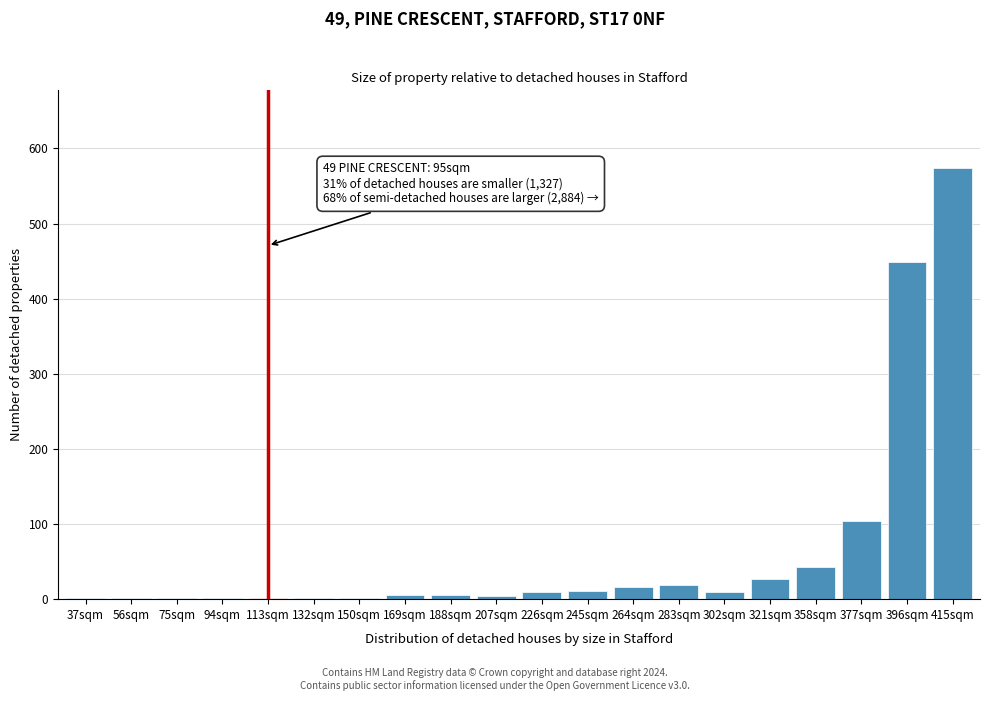

True or false: the data shows 43 at 358sqm.

True